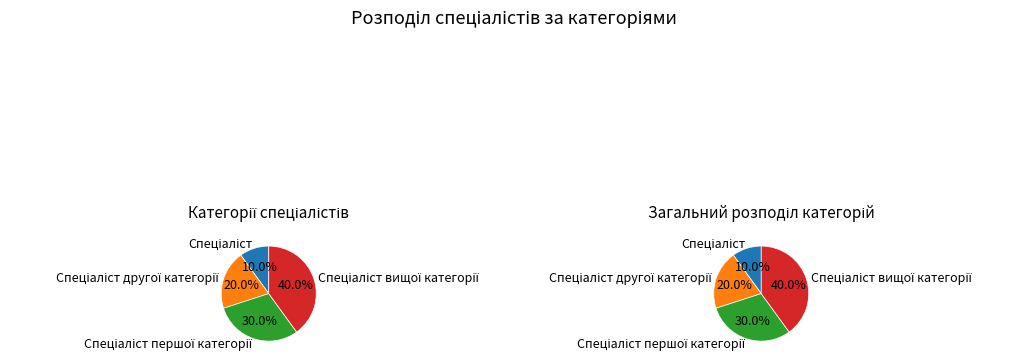

The Спеціаліст другої категорії slice represents 11% of the pie. True or false?

False